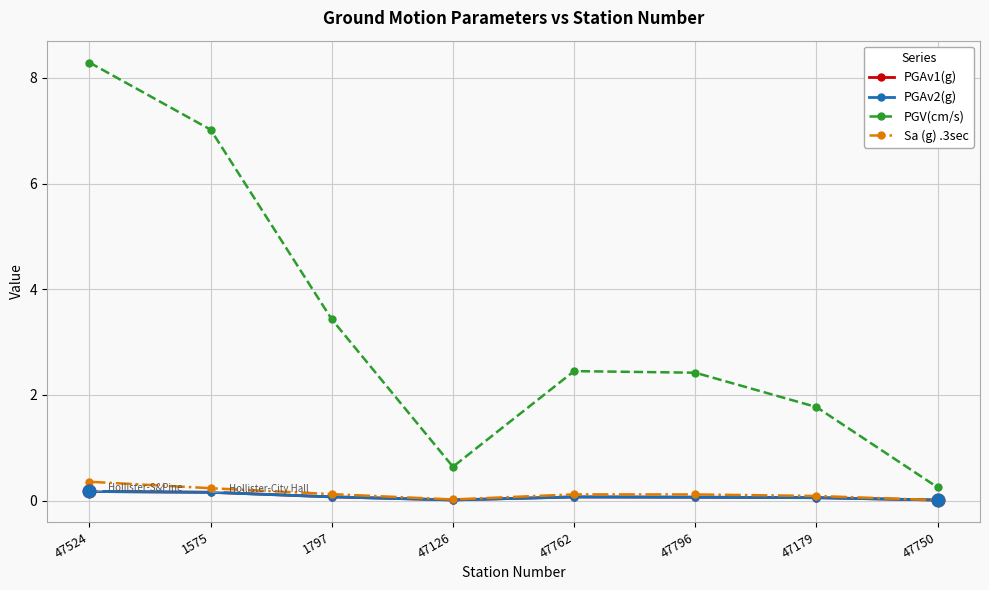

What is the spread (max minus min) of values at 47179?

1.7